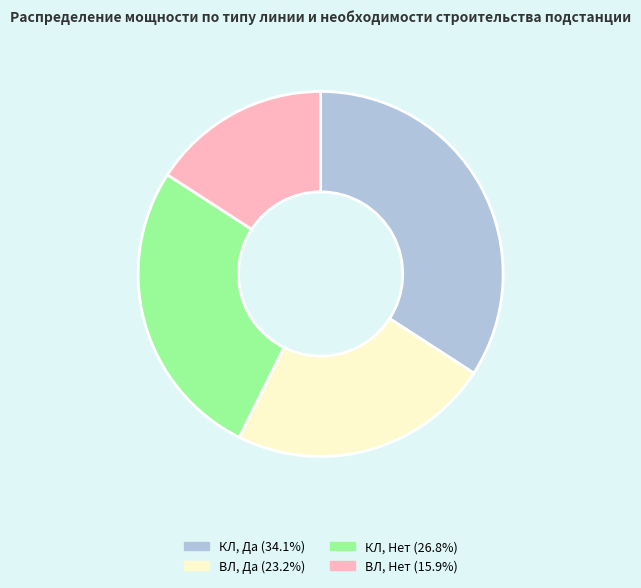

Is there any slice that represents more than half of the pie?

No